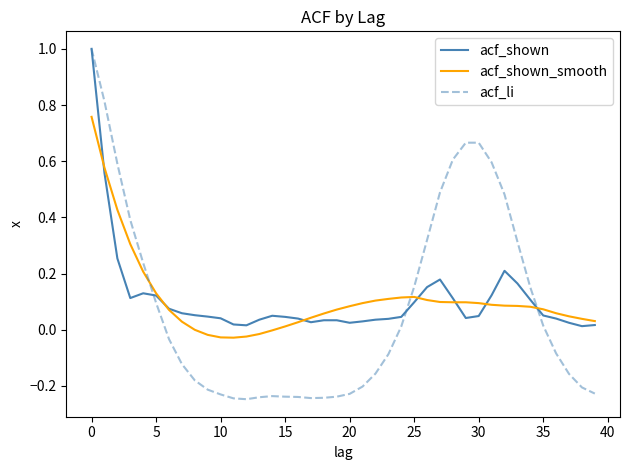

How many lines are shown in the chart?

3